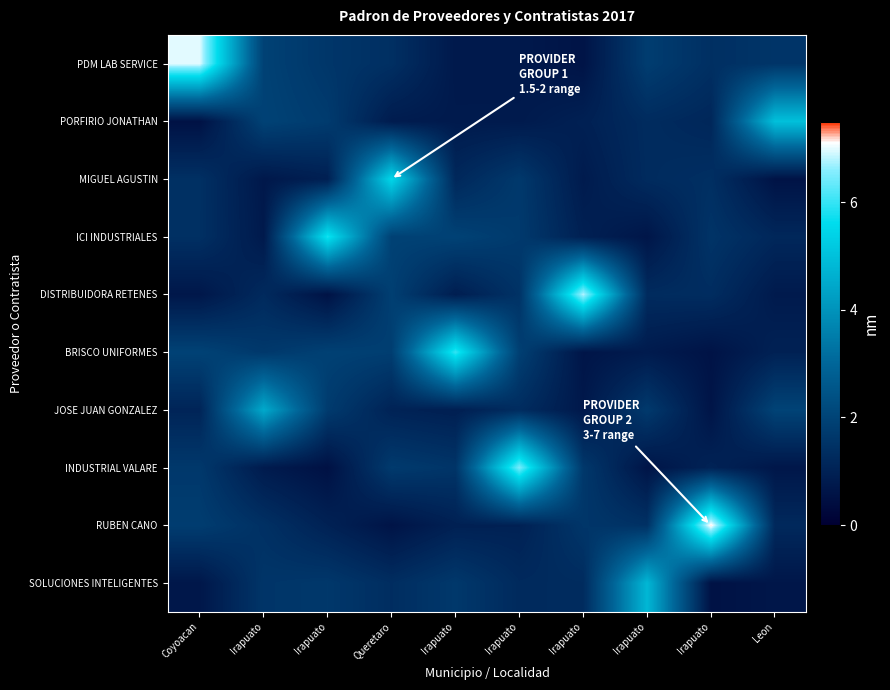

Count the number of data series in this chart.

10